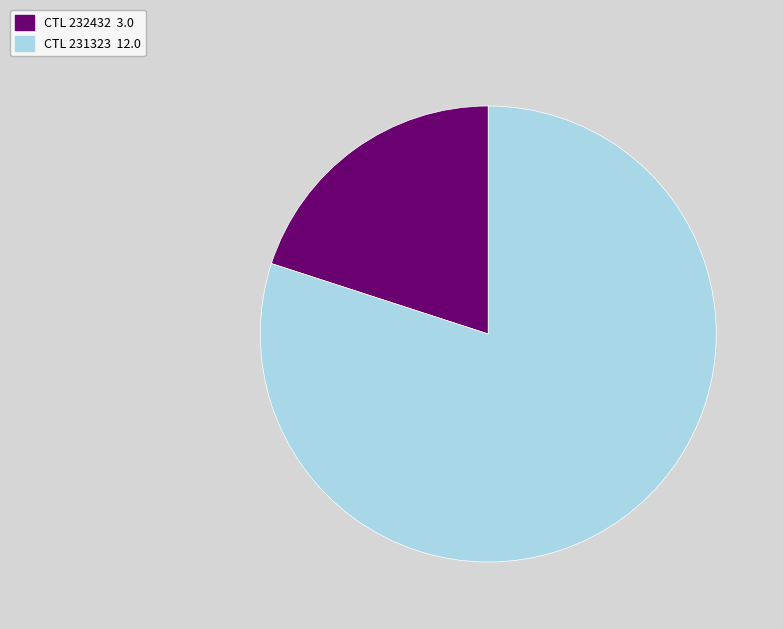

True or false: CTL 231323 12.0 accounts for 67% of the total.

False